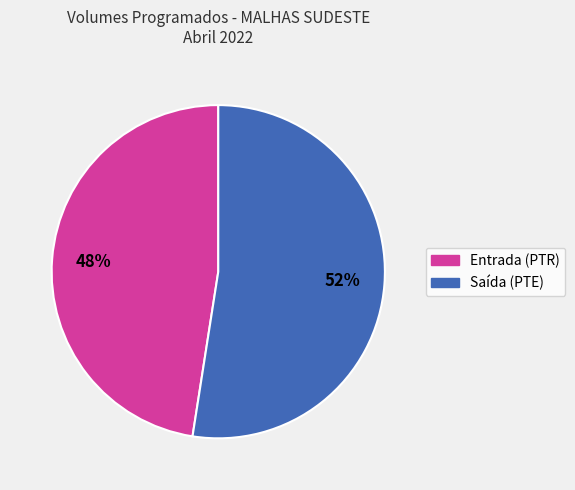

To the nearest percent, what is the average slice percentage?

50%